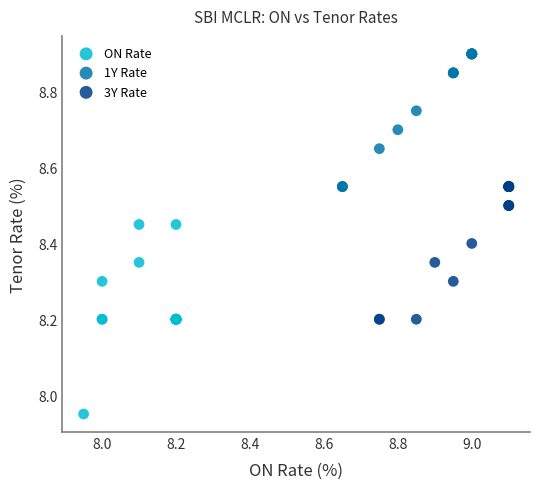

Which series has the largest Y range (max minus min)?

ON Rate